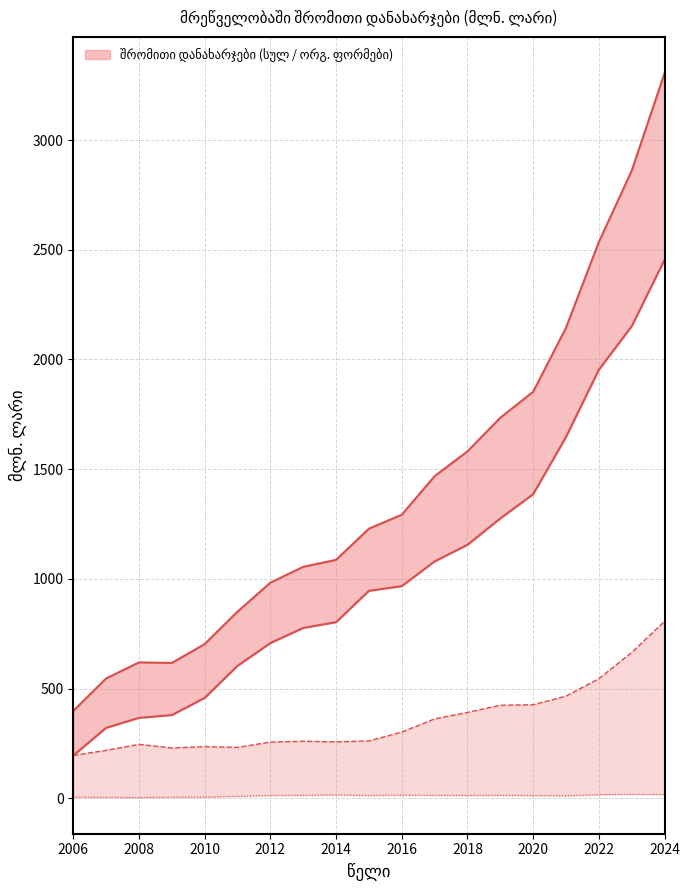

What is the label of the 4th point from the left?

2012